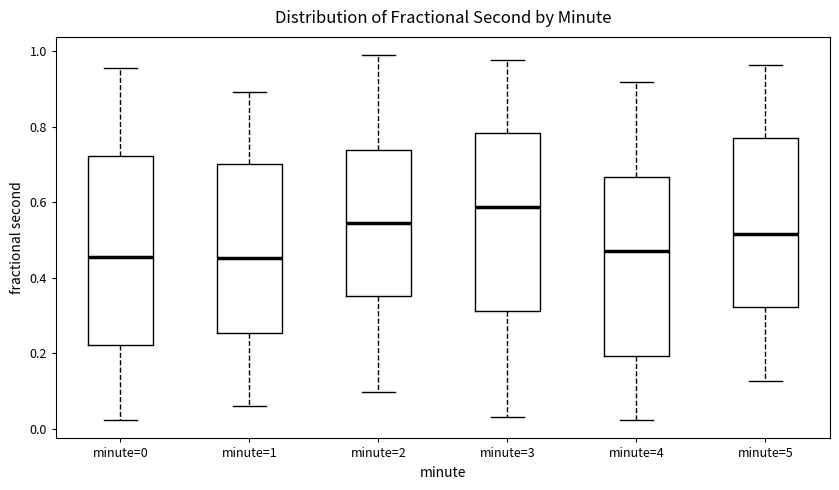

Reading left to right, transcribe this box plot: for each box, give where its median line is, the range the box spans, and where its two whiskers end, as read against the y-axis. The values are not printed on the chart, so give them approximately, as read against the axis.

minute=0: median 0.46, box 0.22 to 0.72, whiskers 0.02 to 0.96
minute=1: median 0.46, box 0.26 to 0.70, whiskers 0.06 to 0.90
minute=2: median 0.54, box 0.36 to 0.74, whiskers 0.10 to 0.98
minute=3: median 0.58, box 0.32 to 0.78, whiskers 0.04 to 0.98
minute=4: median 0.48, box 0.20 to 0.66, whiskers 0.02 to 0.92
minute=5: median 0.52, box 0.32 to 0.78, whiskers 0.12 to 0.96